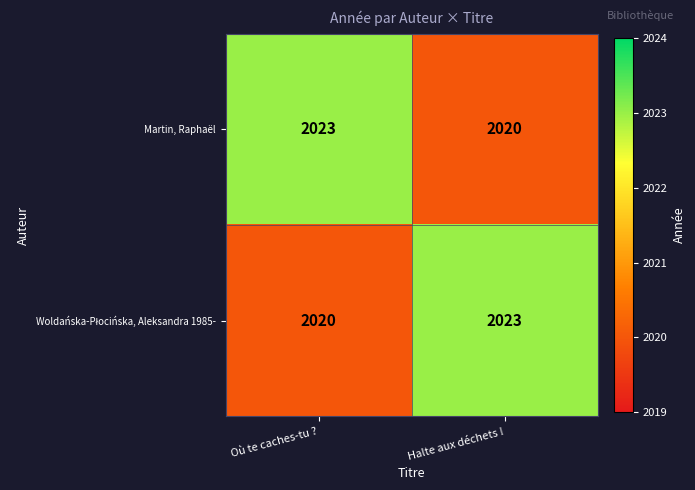

What is the total value across all series at Où te caches-tu ??

4043